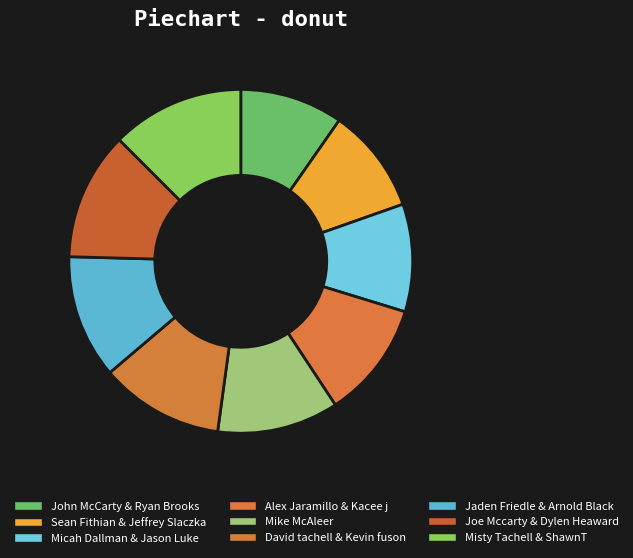

How many slices are in this pie chart?

9